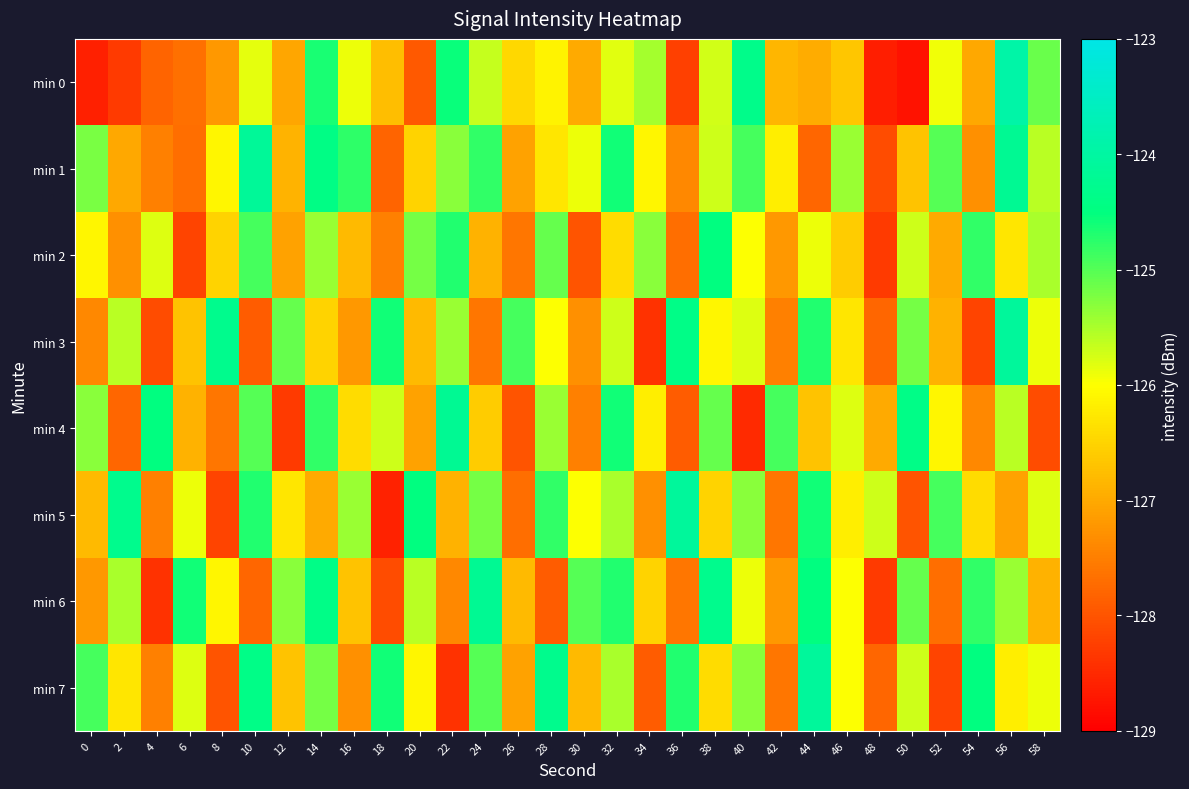

How many data points does each series have?

30